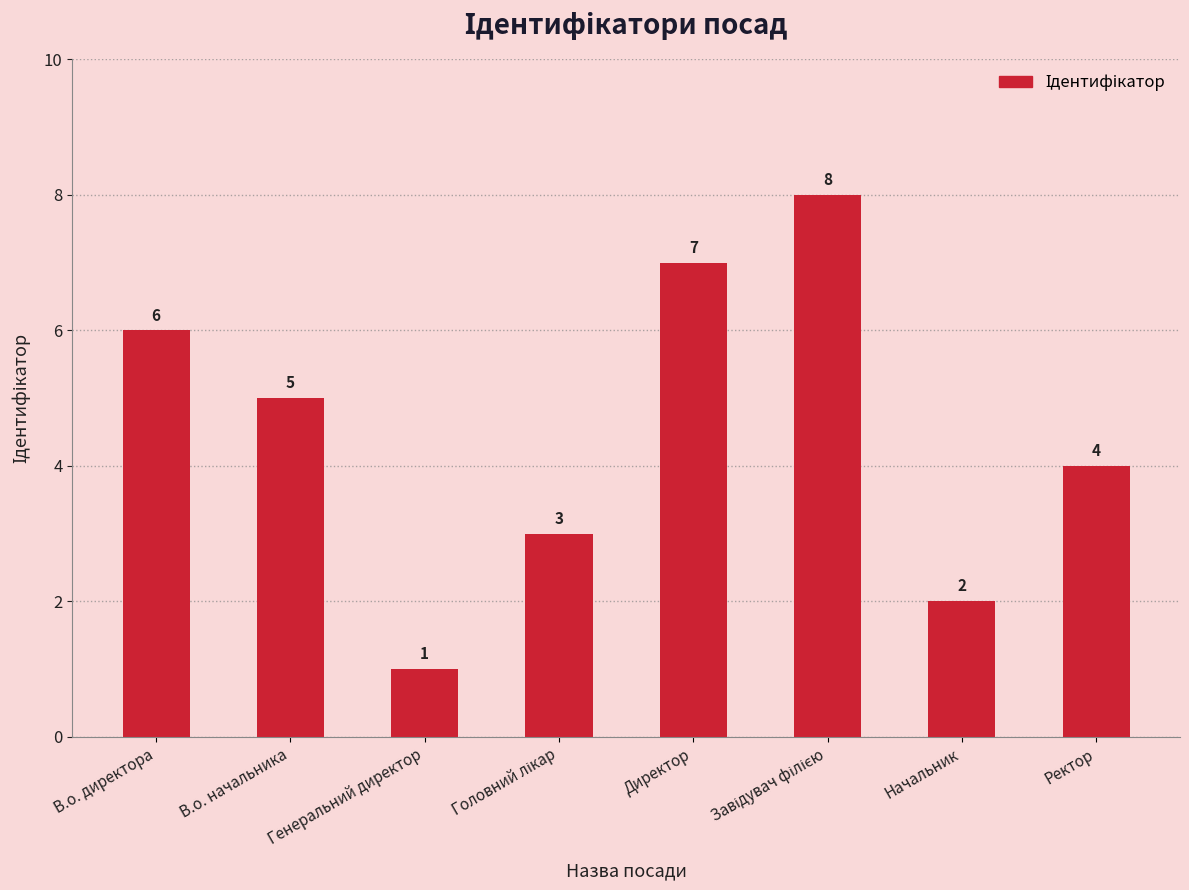

What is the difference between the maximum and minimum values?

7